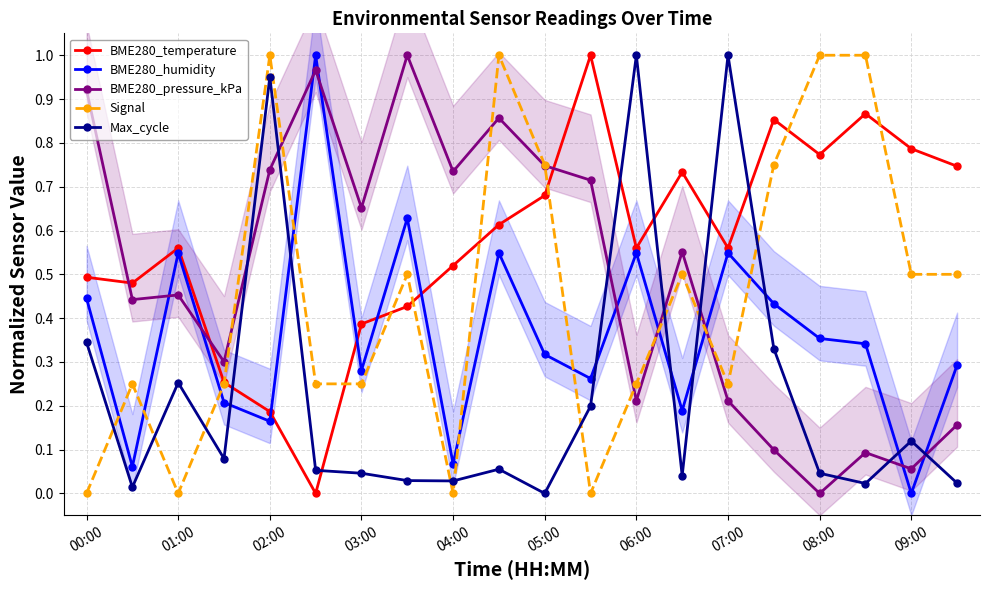

Which series ends up on top after the final intersection of Max_cycle and Signal?

Signal